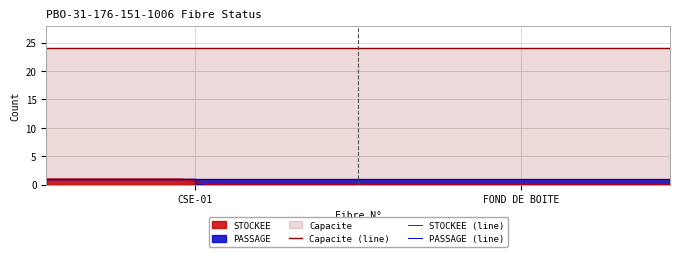

True or false: Capacite (line) has more than 1 interior local peaks.

False